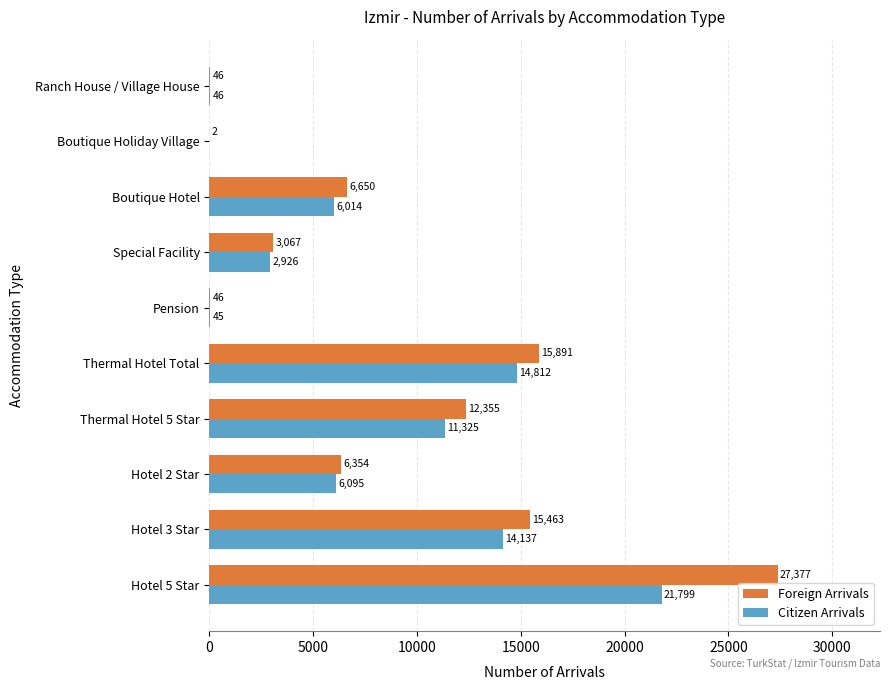

What is the sum of the Citizen Arrivals values at Boutique Hotel and Thermal Hotel 5 Star?

17339